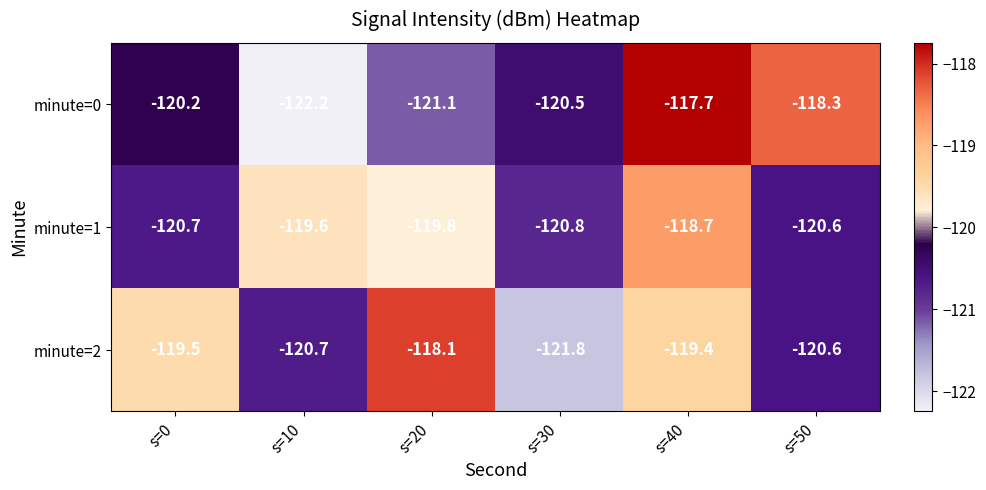

The minute=2 series shows -69.5 at s=40. True or false?

False